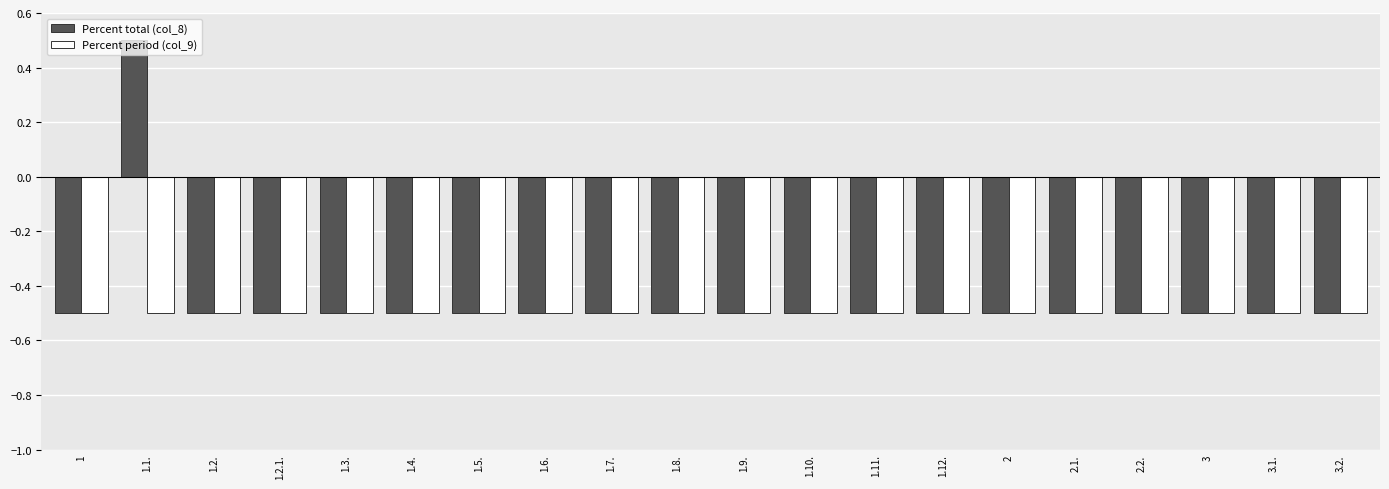

Which category has the highest value across all series?

1.1.